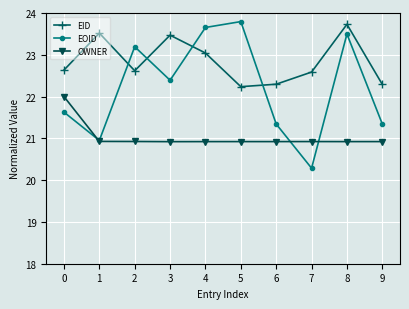

Reading right to left, extract all data points from this chart.

EID: 9=22.3	8=23.7	7=22.6	6=22.3	5=22.2	4=23.0	3=23.5	2=22.6	1=23.5	0=22.6
EOID: 9=21.3	8=23.5	7=20.3	6=21.3	5=23.8	4=23.7	3=22.4	2=23.2	1=20.9	0=21.6
OWNER: 9=20.9	8=20.9	7=20.9	6=20.9	5=20.9	4=20.9	3=20.9	2=20.9	1=20.9	0=22.0